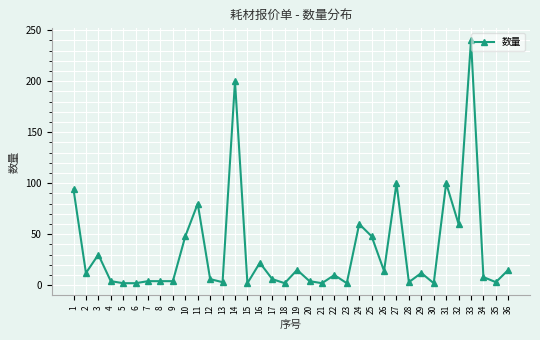

What is the sum of all values?

1223